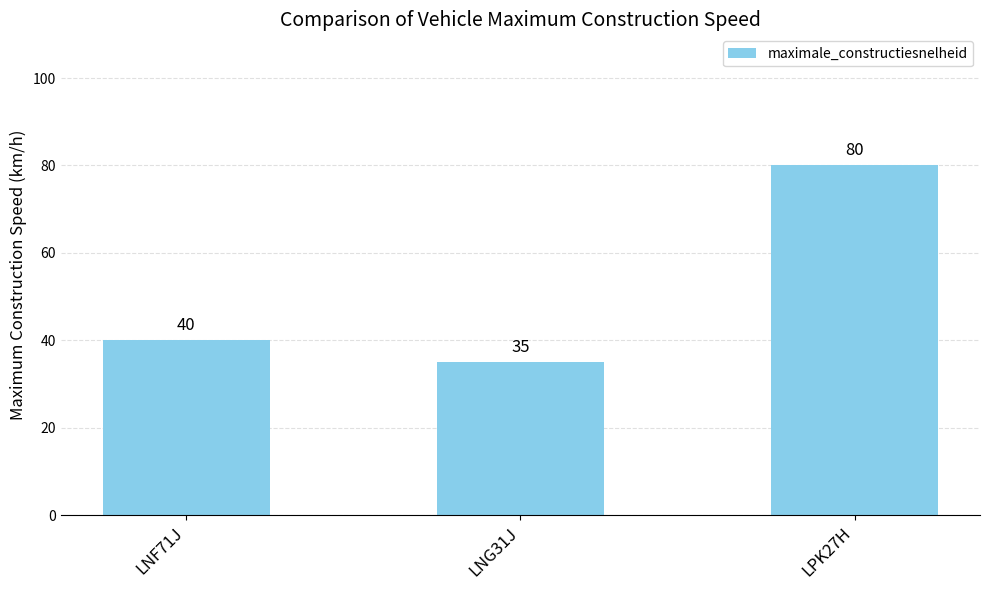

Approximately how many times larger is the value at LNF71J compared to LPK27H?

0.5